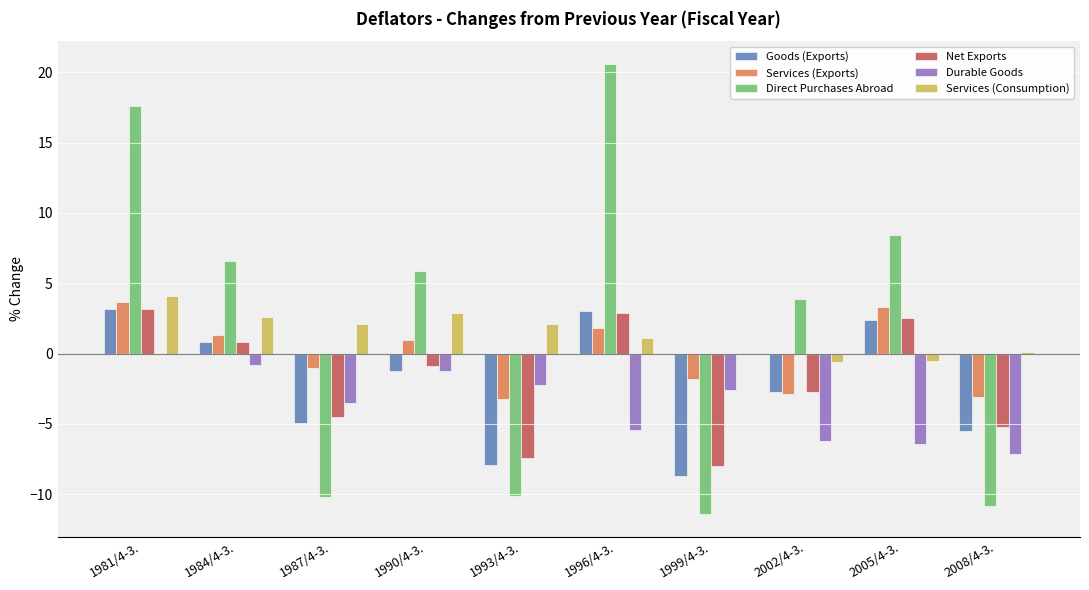

Which label corresponds to the largest value in the chart?

1996/4-3.